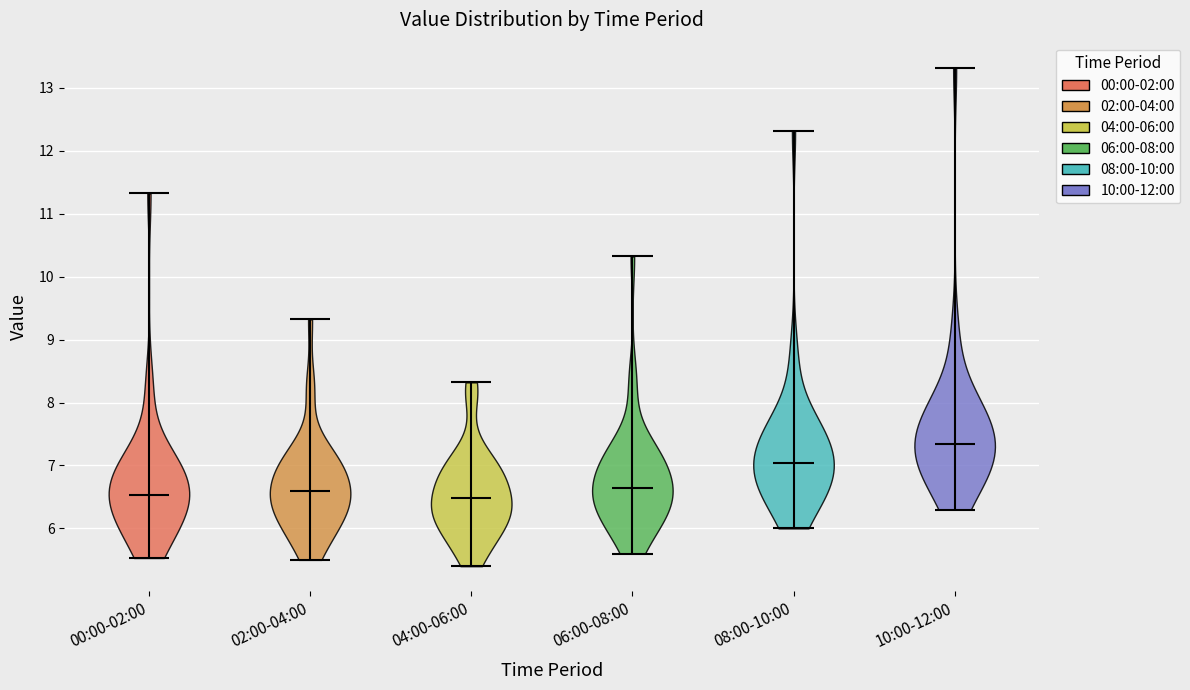

Reading left to right, read every violin against the y-axis: where its median line is, and the lowest and highest points it reaches. The values are not printed on the chart, so give them approximately, as read against the axis.

00:00-02:00: median line 6.5, lowest point 5.5, highest point 11.3
02:00-04:00: median line 6.6, lowest point 5.5, highest point 9.3
04:00-06:00: median line 6.5, lowest point 5.4, highest point 8.3
06:00-08:00: median line 6.6, lowest point 5.6, highest point 10.3
08:00-10:00: median line 7.0, lowest point 6.0, highest point 12.3
10:00-12:00: median line 7.3, lowest point 6.3, highest point 13.3